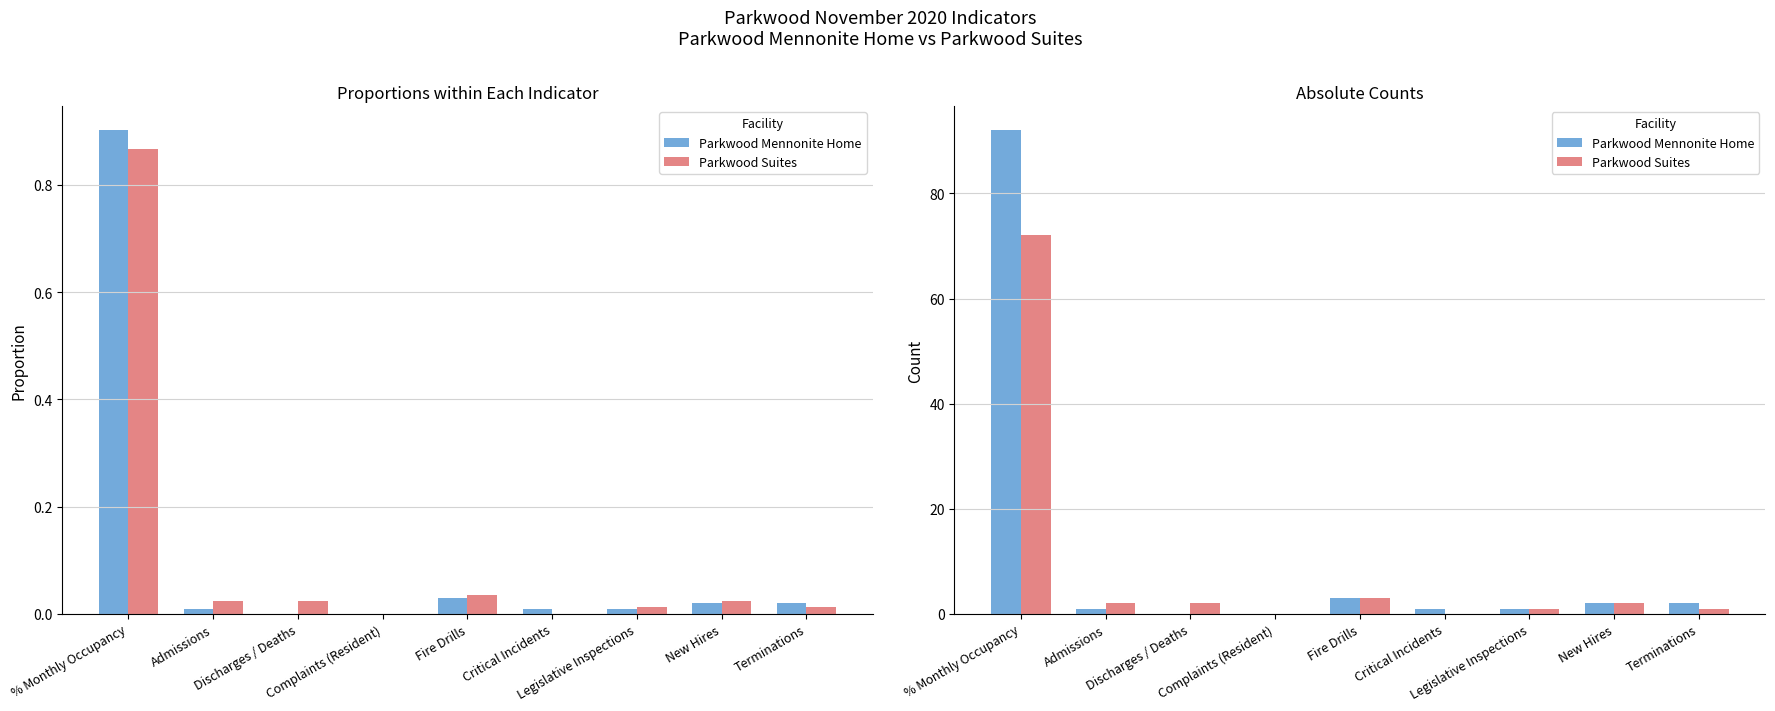

What is the greatest value displayed?

92